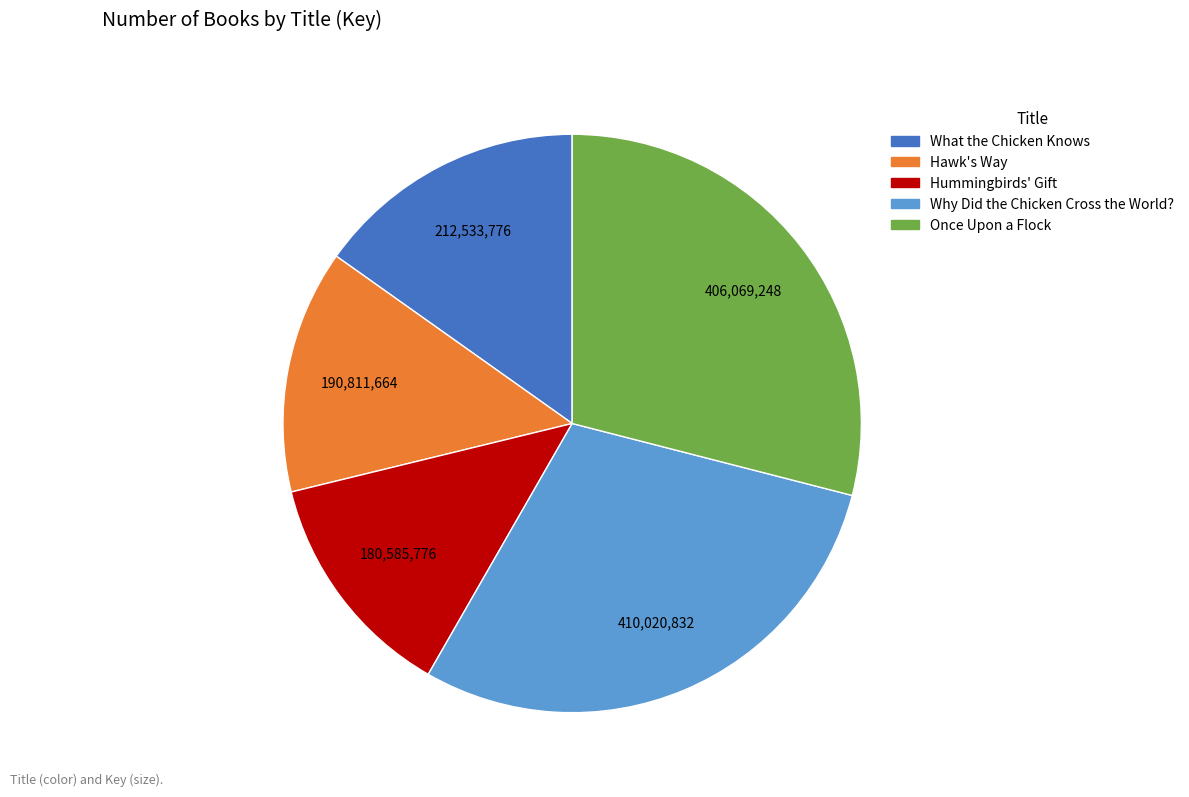

Which has a higher value, Once Upon a Flock or Hummingbirds' Gift?

Once Upon a Flock